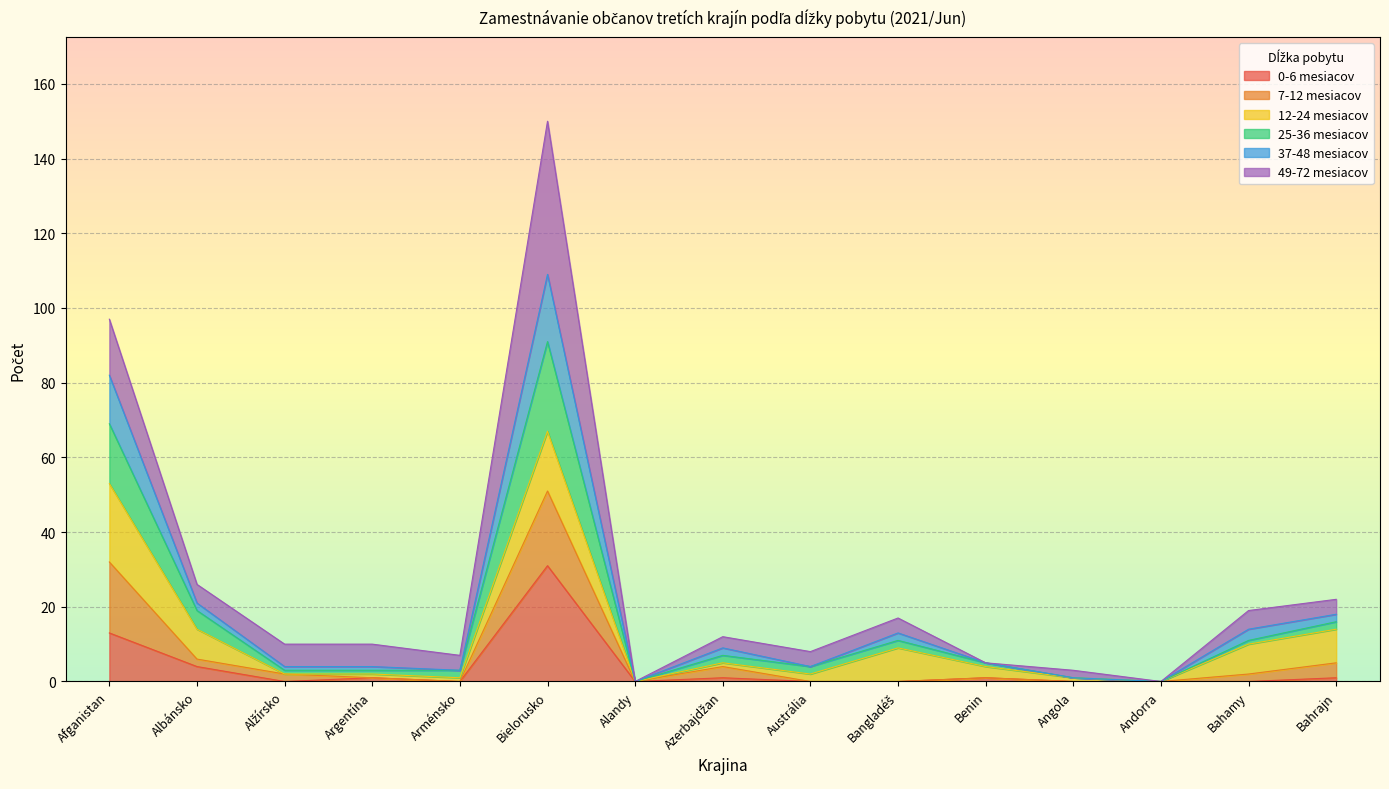

At which category is the sum across all series the highest?

Bielorusko